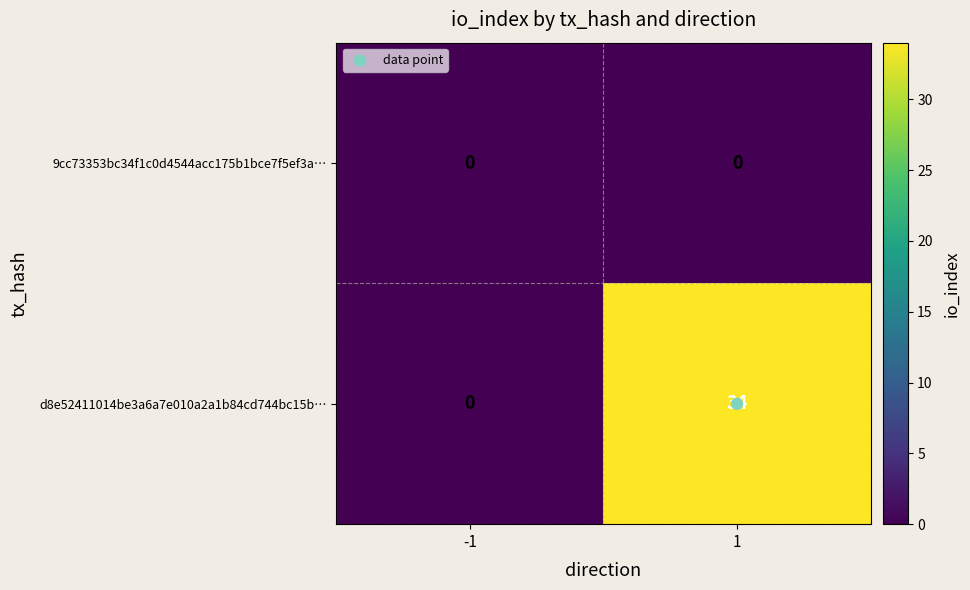

The d8e52411014be3a6a7e010a2a1b84cd744bc15b… series shows 0 at -1. True or false?

True